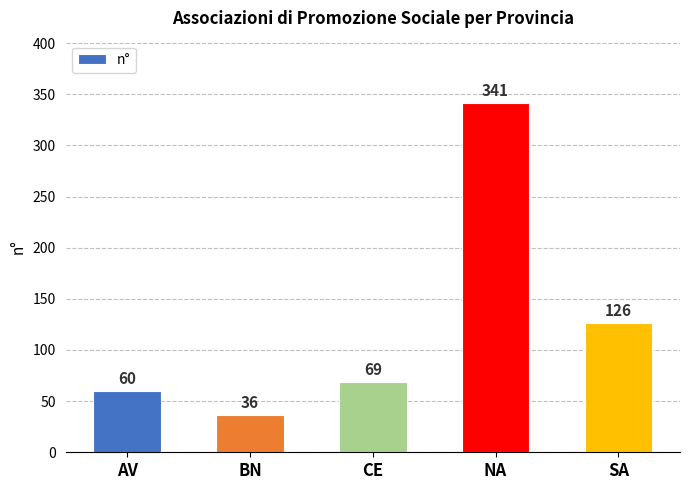

What is the change in value from BN to CE?

+33